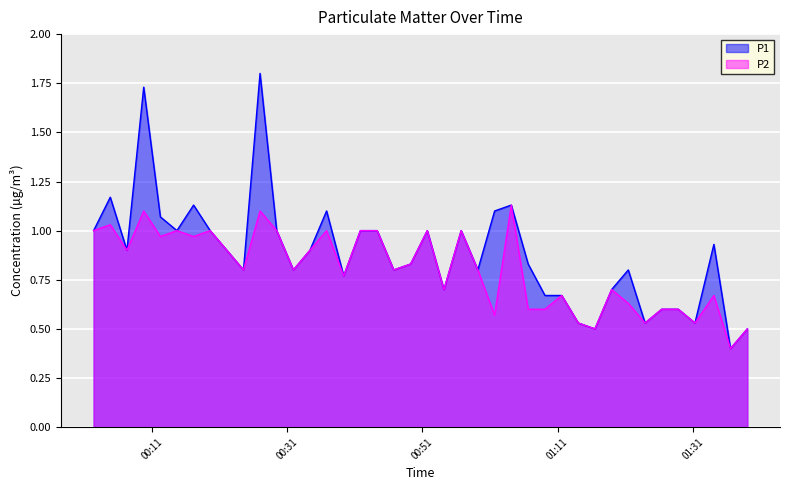

Which series has the largest range (max minus min)?

P1